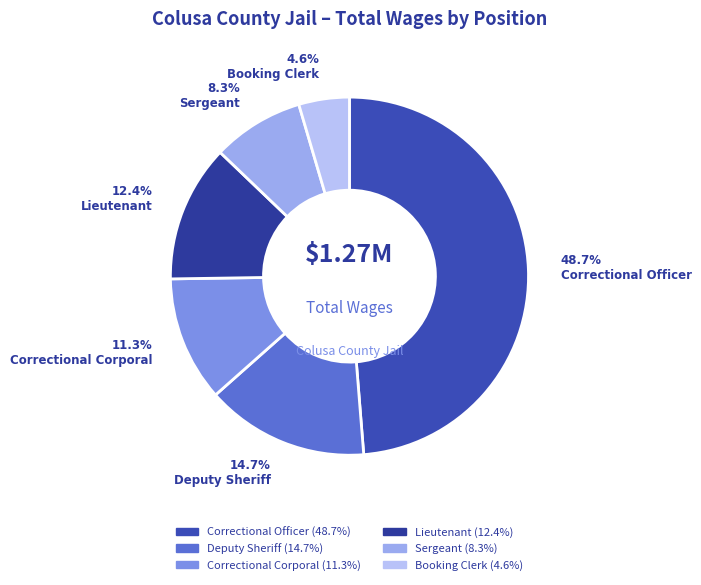

Count the number of slices in the pie.

6